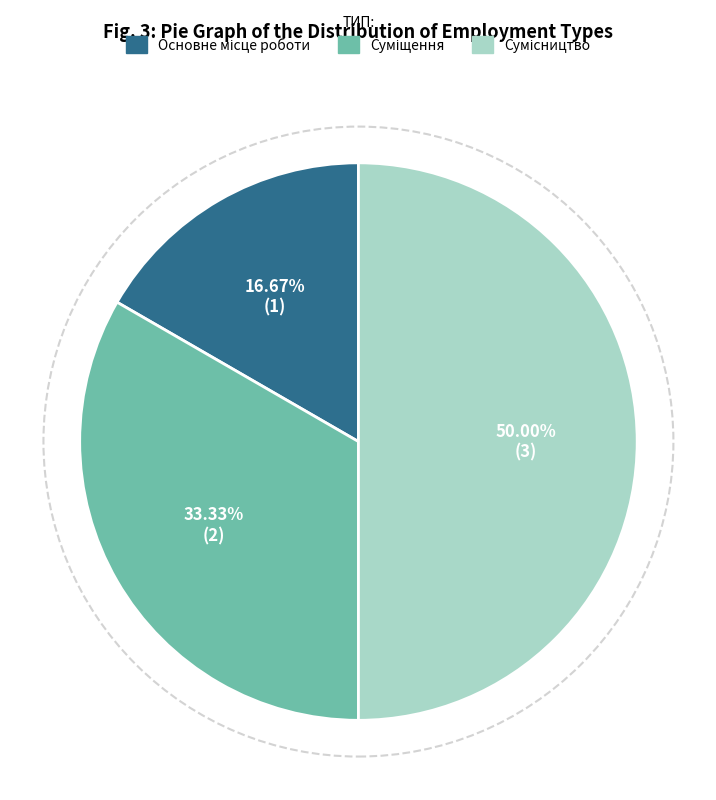

How many slices are in this pie chart?

3